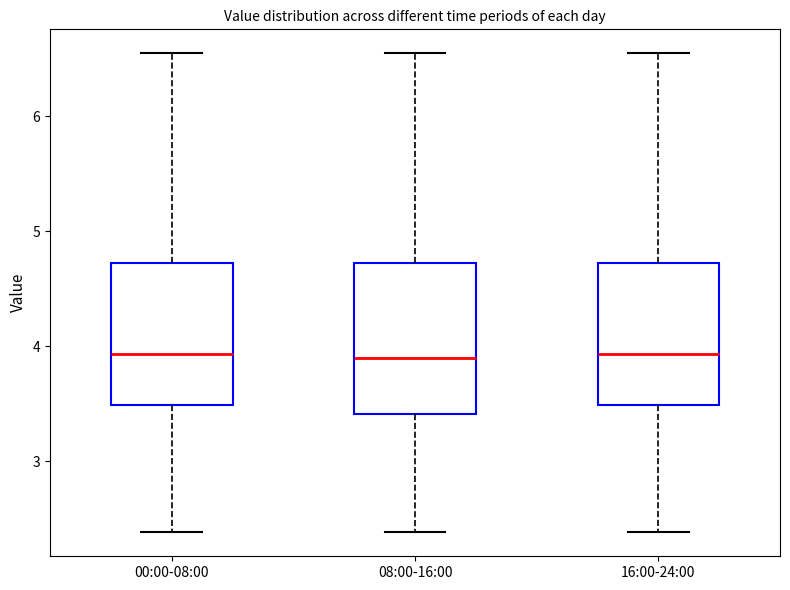

Reading left to right, read every box against the y-axis: the position of its median line, the range the box covers, and the ends of its whiskers. The values are not printed on the chart, so give them approximately, as read against the axis.

00:00-08:00: median 3.9, box 3.5 to 4.7, whiskers 2.4 to 6.6
08:00-16:00: median 3.9, box 3.4 to 4.7, whiskers 2.4 to 6.6
16:00-24:00: median 3.9, box 3.5 to 4.7, whiskers 2.4 to 6.6